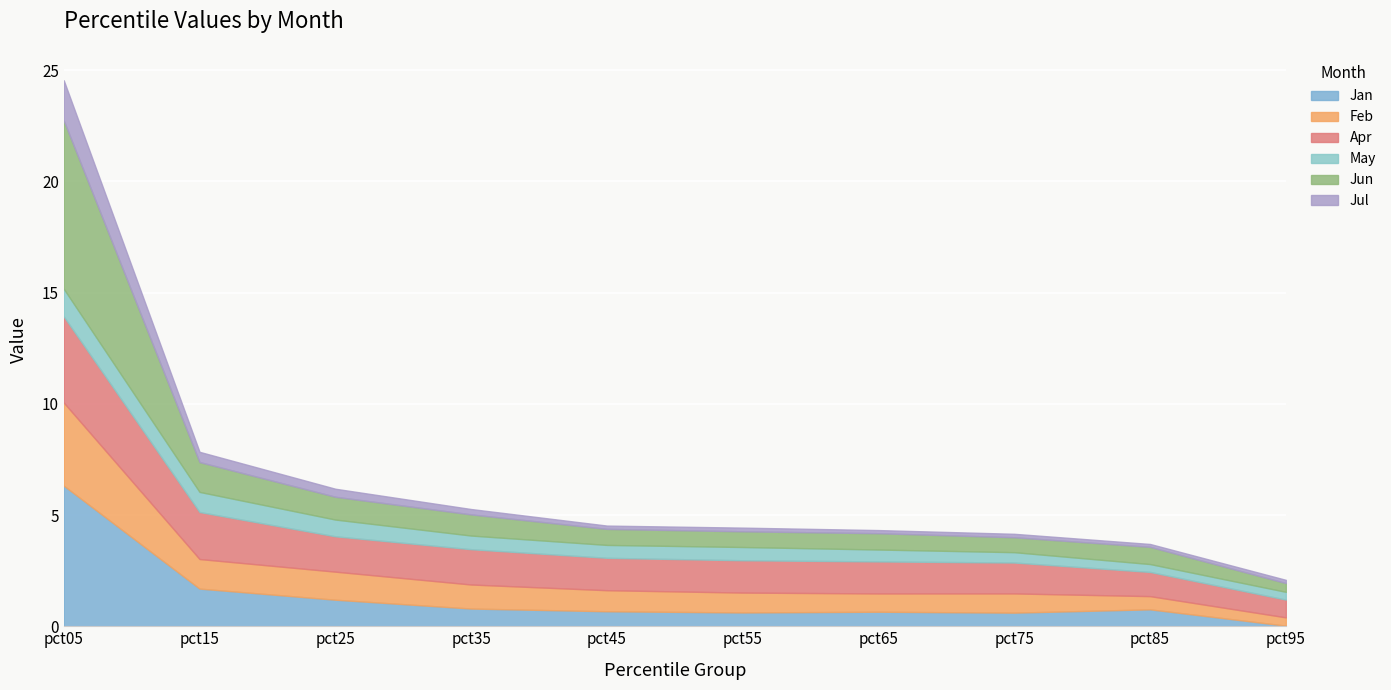

Reading right to left, list all the values displayed in this chart.

Jan: pct95=0.0	pct85=0.8	pct75=0.6	pct65=0.7	pct55=0.6	pct45=0.7	pct35=0.8	pct25=1.2	pct15=1.7	pct05=6.3
Feb: pct95=0.4	pct85=0.6	pct75=0.9	pct65=0.8	pct55=0.9	pct45=0.9	pct35=1.1	pct25=1.3	pct15=1.3	pct05=3.7
Apr: pct95=0.8	pct85=1.1	pct75=1.4	pct65=1.4	pct55=1.5	pct45=1.5	pct35=1.6	pct25=1.6	pct15=2.1	pct05=3.9
May: pct95=0.3	pct85=0.4	pct75=0.5	pct65=0.5	pct55=0.6	pct45=0.6	pct35=0.6	pct25=0.8	pct15=0.9	pct05=1.2
Jun: pct95=0.4	pct85=0.8	pct75=0.7	pct65=0.7	pct55=0.7	pct45=0.7	pct35=1.0	pct25=1.0	pct15=1.3	pct05=7.6
Jul: pct95=0.1	pct85=0.1	pct75=0.2	pct65=0.1	pct55=0.2	pct45=0.1	pct35=0.2	pct25=0.4	pct15=0.5	pct05=1.8